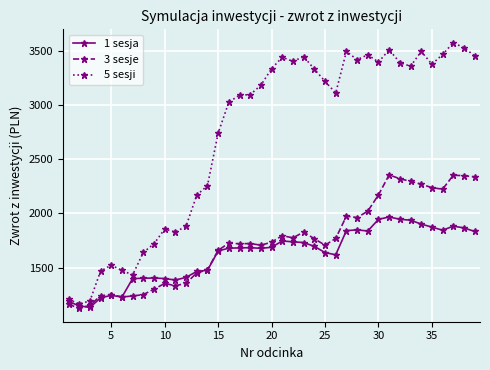

True or false: 1 sesja has more than 1 points higher than both neighbors.

True